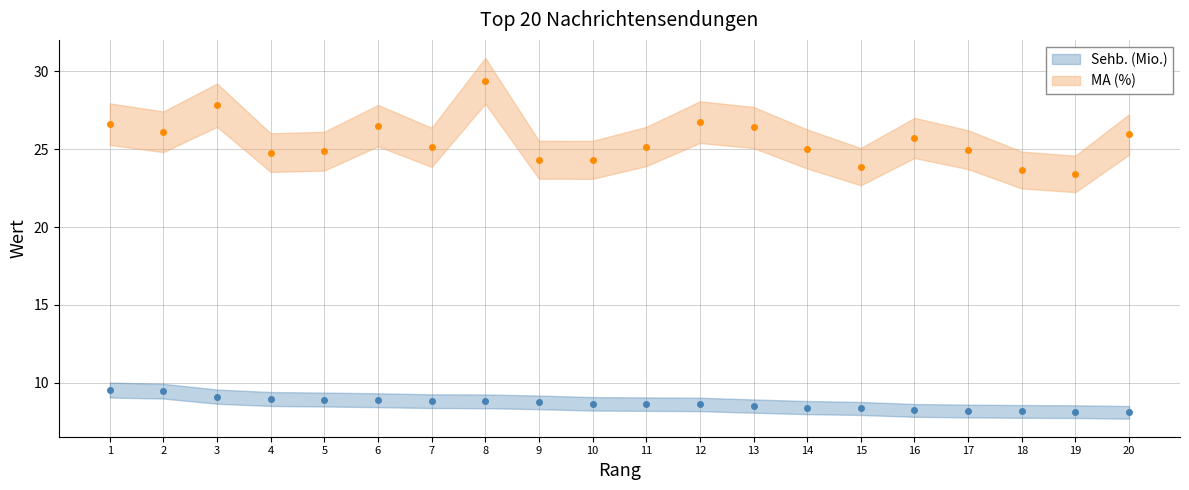

How many values in the MA (%) series exceed 25?

12